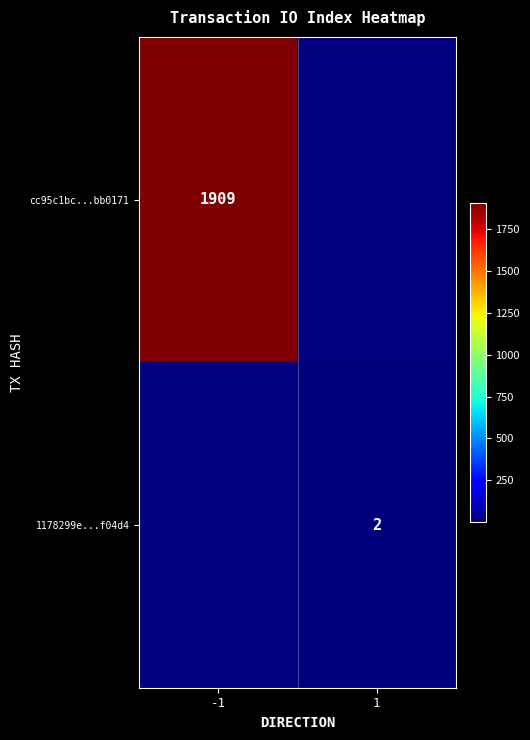

Is the value of cc95c1bc...bb0171 at -1 greater than the value of 1178299e...f04d4 at 1?

Yes